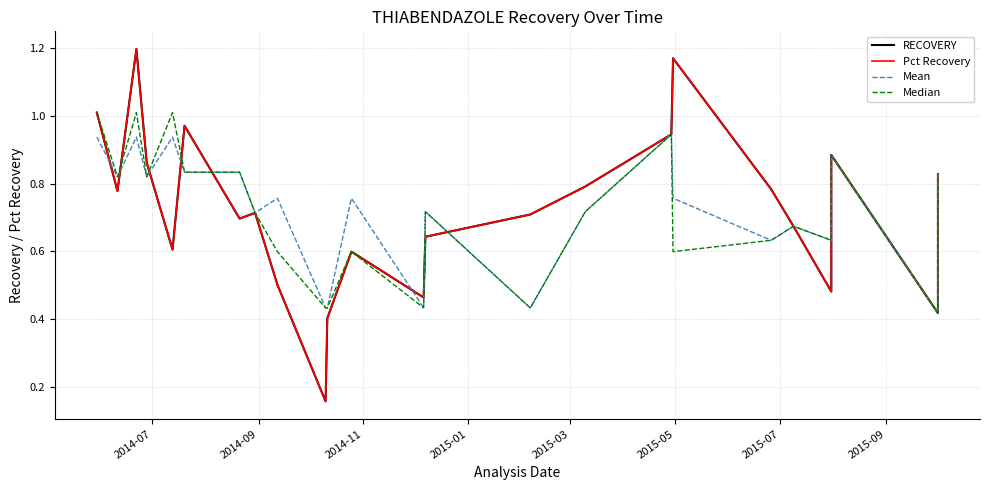

Reading left to right, extract all data points from this chart.

RECOVERY: 1.0	0.8	1.2	0.9	0.6	1.0	0.7	0.7	0.5	0.2	0.4	0.6	0.5	0.6	0.7	0.8	0.9	1.2	0.8	0.7	0.5	0.9	0.4	0.8
Pct Recovery: 1.0	0.8	1.2	0.9	0.6	1.0	0.7	0.7	0.5	0.2	0.4	0.6	0.5	0.6	0.7	0.8	0.9	1.2	0.8	0.7	0.5	0.9	0.4	0.8
Mean: 0.9	0.8	0.9	0.8	0.9	0.8	0.8	0.7	0.8	0.4	0.4	0.8	0.4	0.7	0.4	0.7	0.9	0.8	0.6	0.7	0.6	0.9	0.4	0.8
Median: 1.0	0.8	1.0	0.8	1.0	0.8	0.8	0.7	0.6	0.4	0.4	0.6	0.4	0.7	0.4	0.7	0.9	0.6	0.6	0.7	0.6	0.9	0.4	0.8